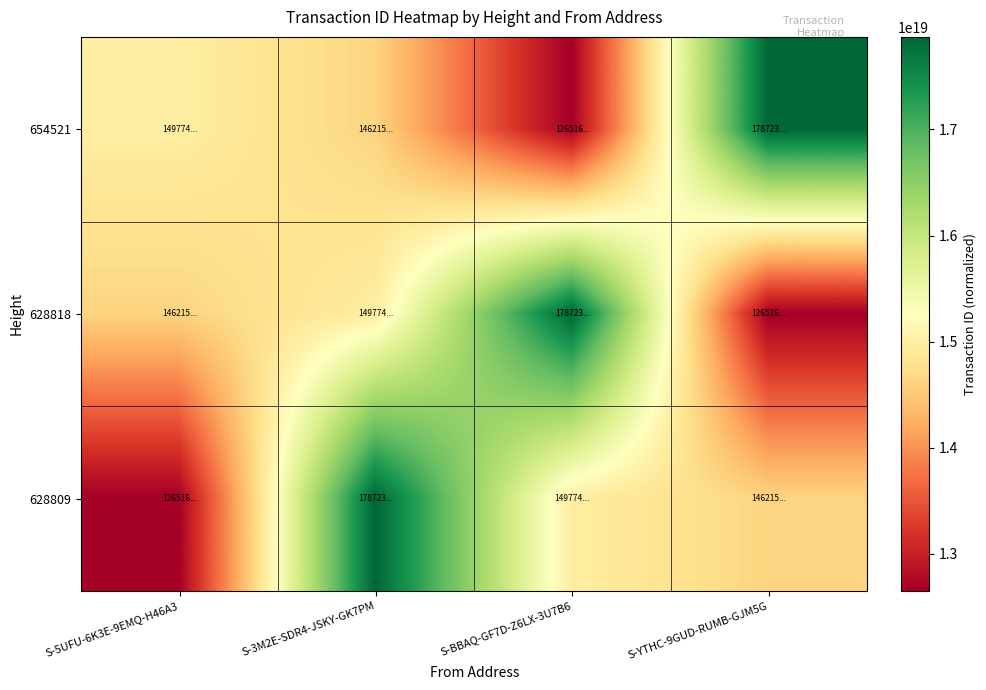

Reading left to right, what are all the values shown in this chart?

654521: S-5UFU-6K3E-9EMQ-H46A3=14977423262629281792	S-3M2E-SDR4-JSKY-GK7PM=14621512766924711936	S-BBAQ-GF7D-Z6LX-3U7B6=12651662173006161920	S-YTHC-9GUD-RUMB-GJM5G=17872381795937474560
628818: S-5UFU-6K3E-9EMQ-H46A3=14621512766924711936	S-3M2E-SDR4-JSKY-GK7PM=14977423262629281792	S-BBAQ-GF7D-Z6LX-3U7B6=17872381795937474560	S-YTHC-9GUD-RUMB-GJM5G=12651662173006161920
628809: S-5UFU-6K3E-9EMQ-H46A3=12651662173006161920	S-3M2E-SDR4-JSKY-GK7PM=17872381795937474560	S-BBAQ-GF7D-Z6LX-3U7B6=14977423262629281792	S-YTHC-9GUD-RUMB-GJM5G=14621512766924711936